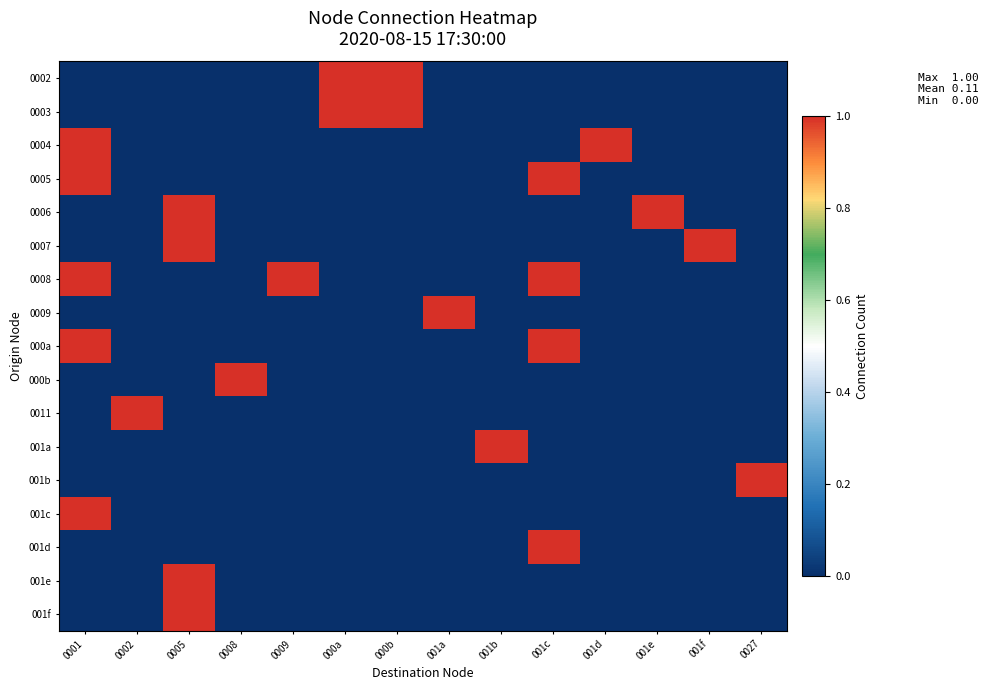

Which label corresponds to the largest value in the chart?

000a